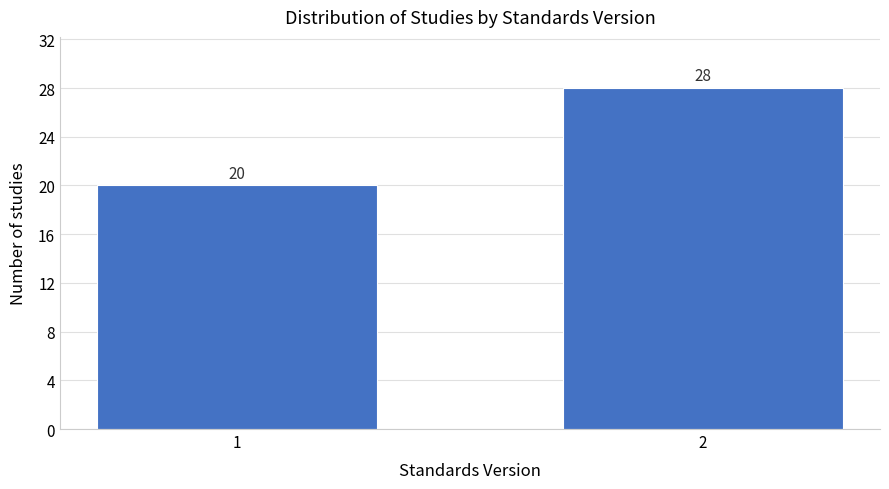

Reading right to left, transcribe all the data shown in this chart.

28	20